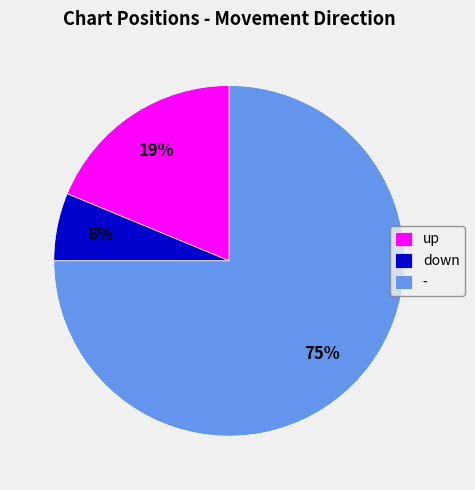

To the nearest percent, what portion does down represent?

6%